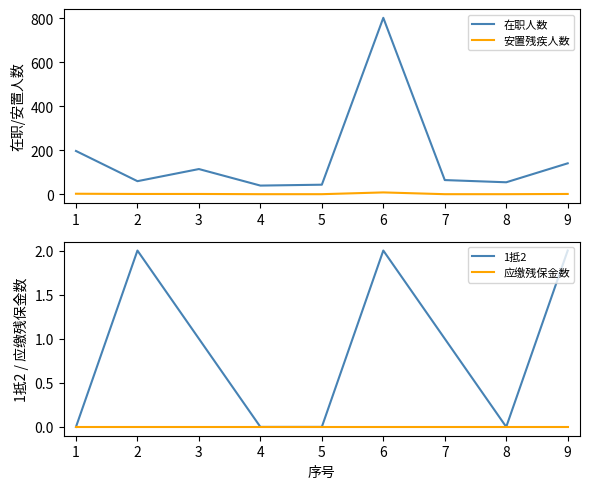

The value of 安置残疾人数 at 8 is 1. True or false?

True